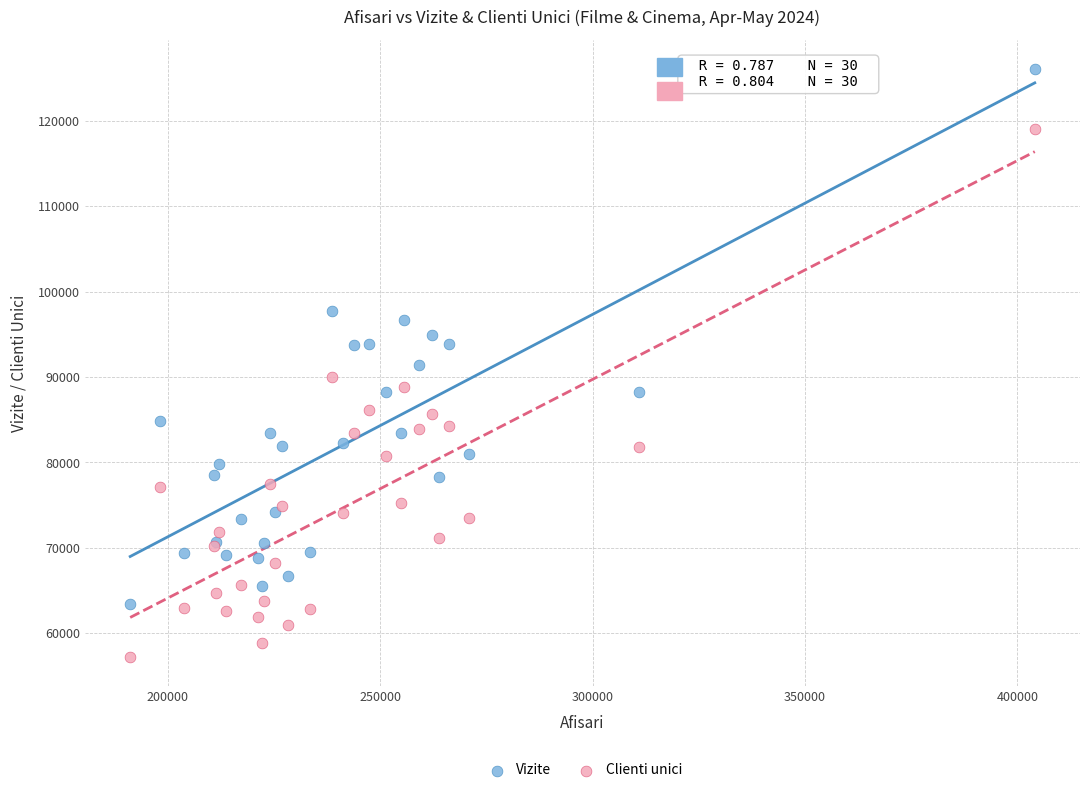

Which series has the widest spread of Y values?

Vizite